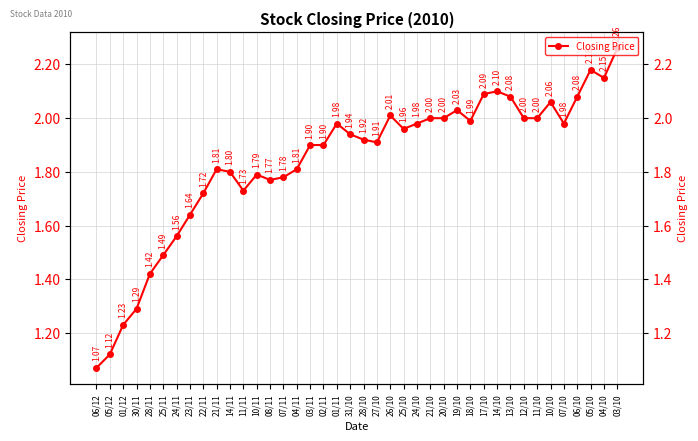

True or false: the data shows 1.1 at 05/12.

True